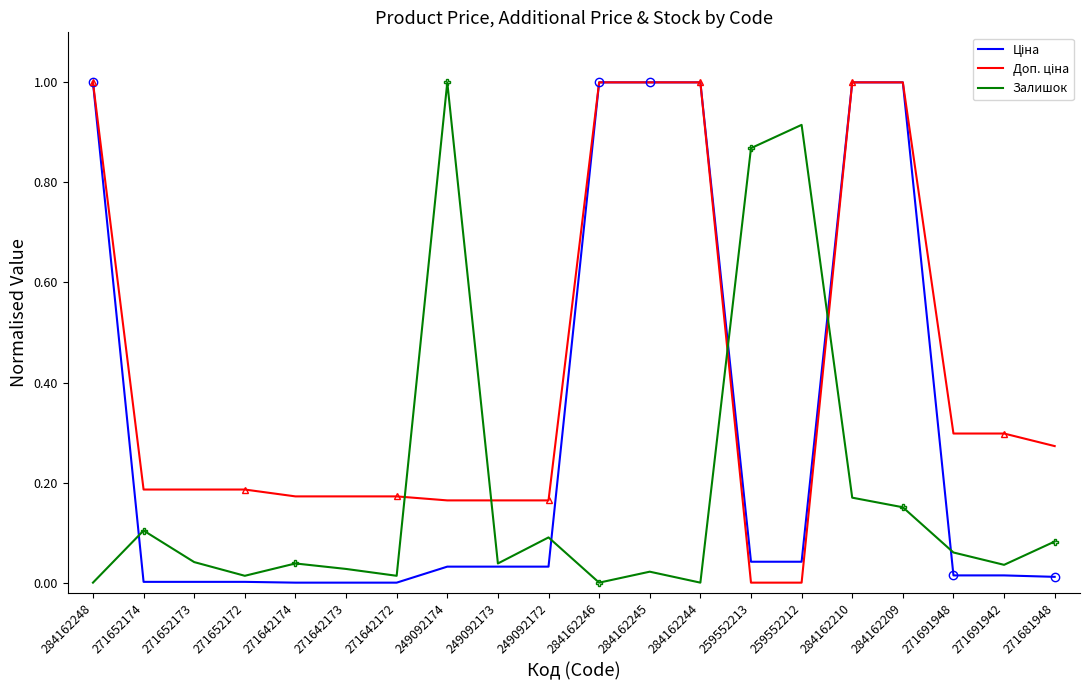

In Залишок, how many points are lower than both neighbors (excluding endpoints)?

6